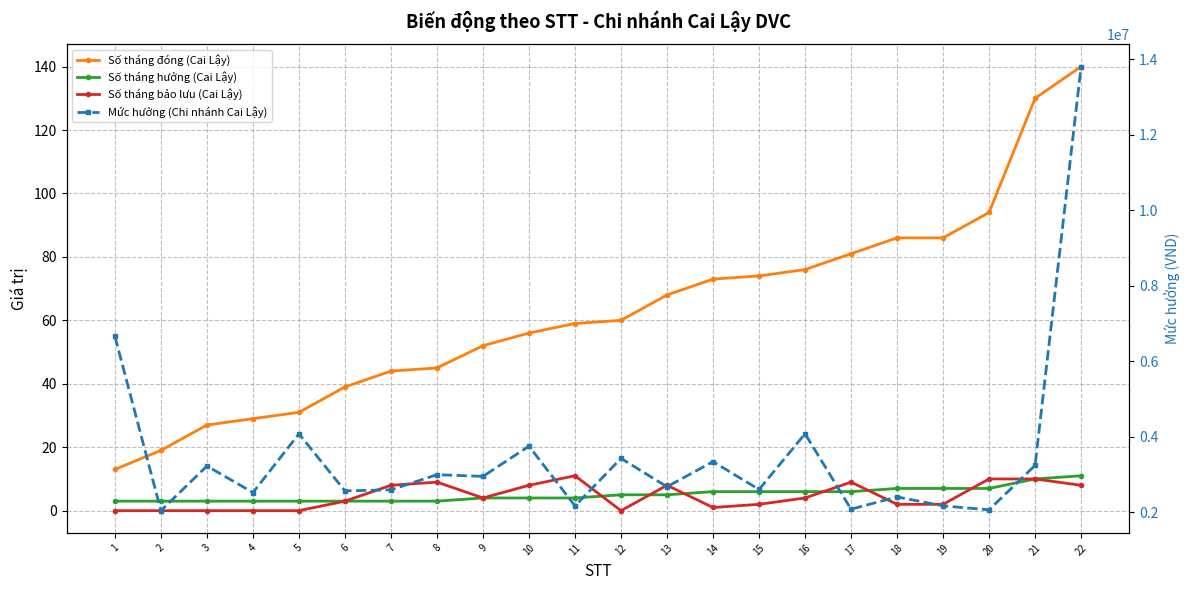

True or false: Số tháng hưởng (Cai Lậy) and Số tháng bảo lưu (Cai Lậy) cross at least once.

True